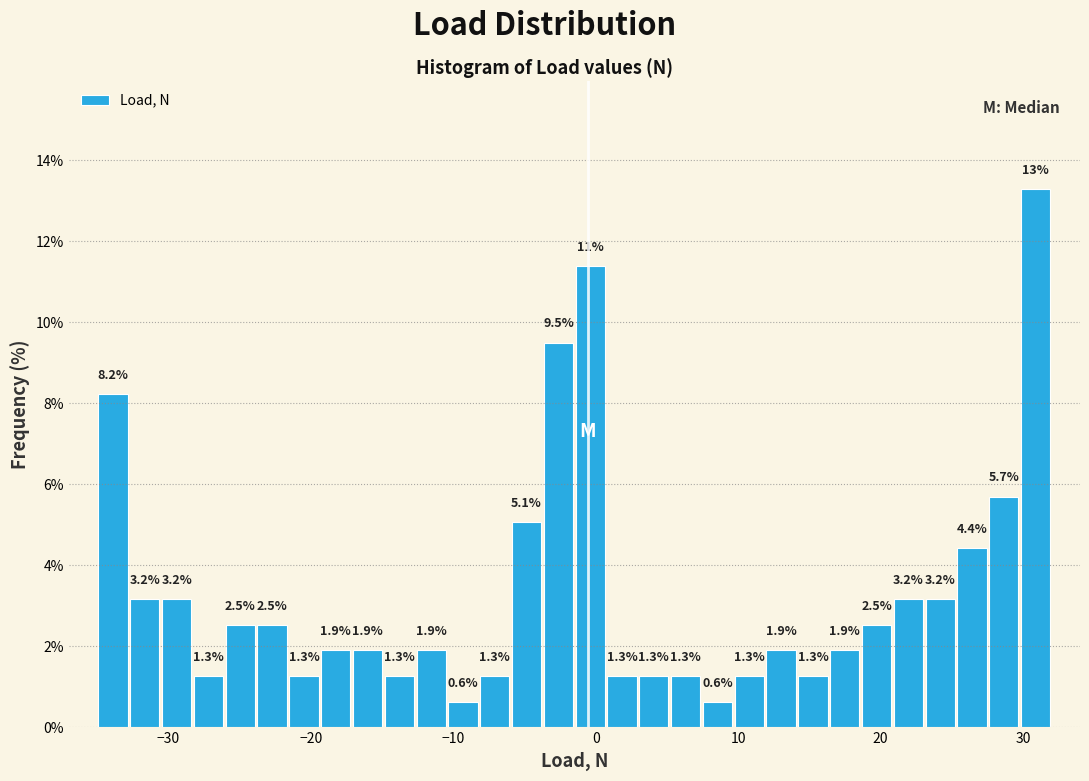

Around what value on the x-axis is the tallest bar? Give the approximate position of its centre, as read against the axis.

31